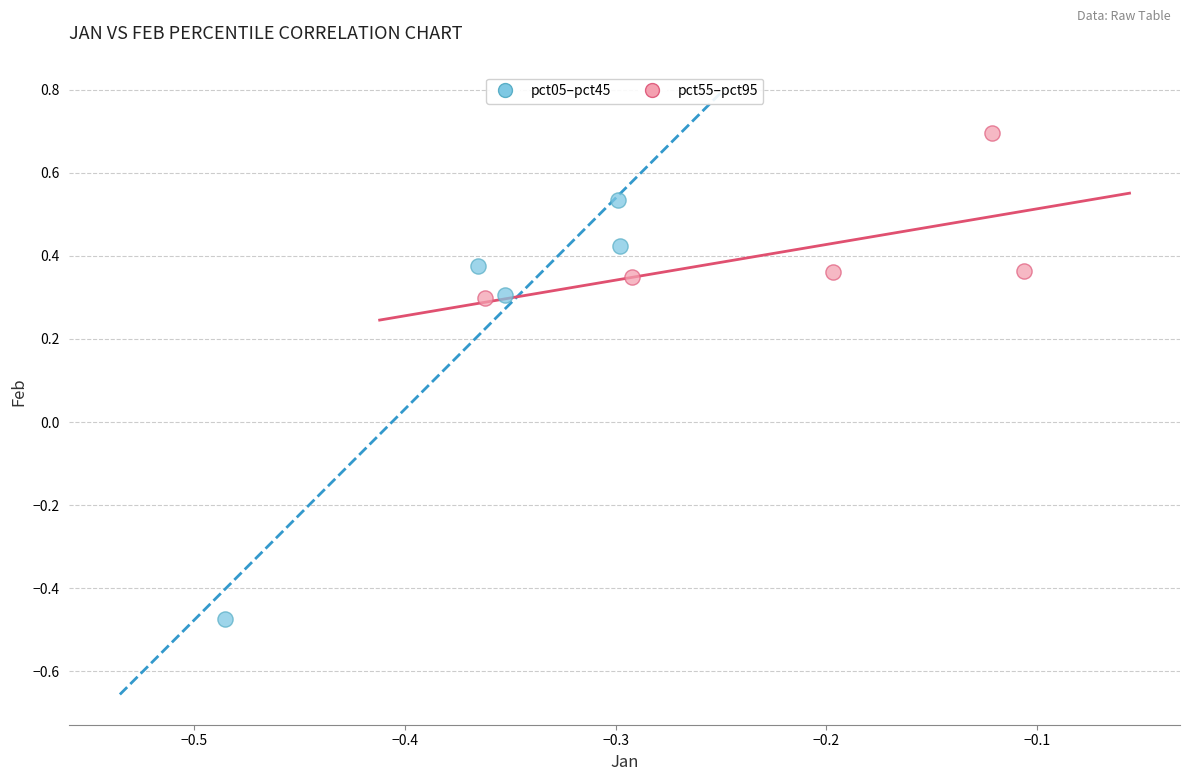

What are all the series names shown in the legend?

pct05–pct45, pct55–pct95